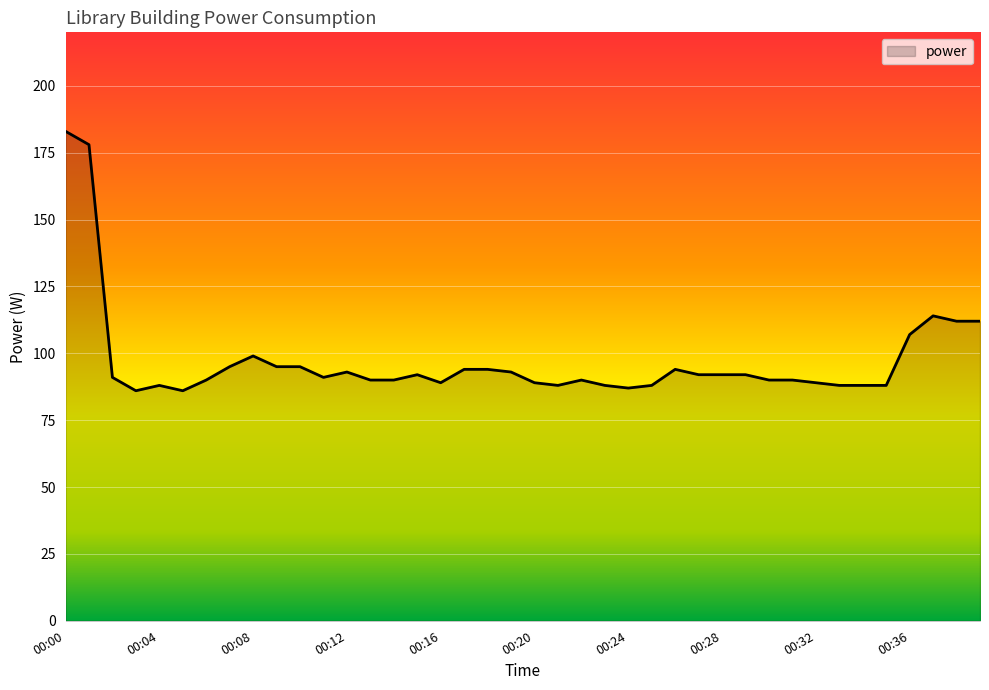

Reading left to right, what are all the values shown in this chart?

183	178	91	86	88	86	90	95	99	95	95	91	93	90	90	92	89	94	94	93	89	88	90	88	87	88	94	92	92	92	90	90	89	88	88	88	107	114	112	112